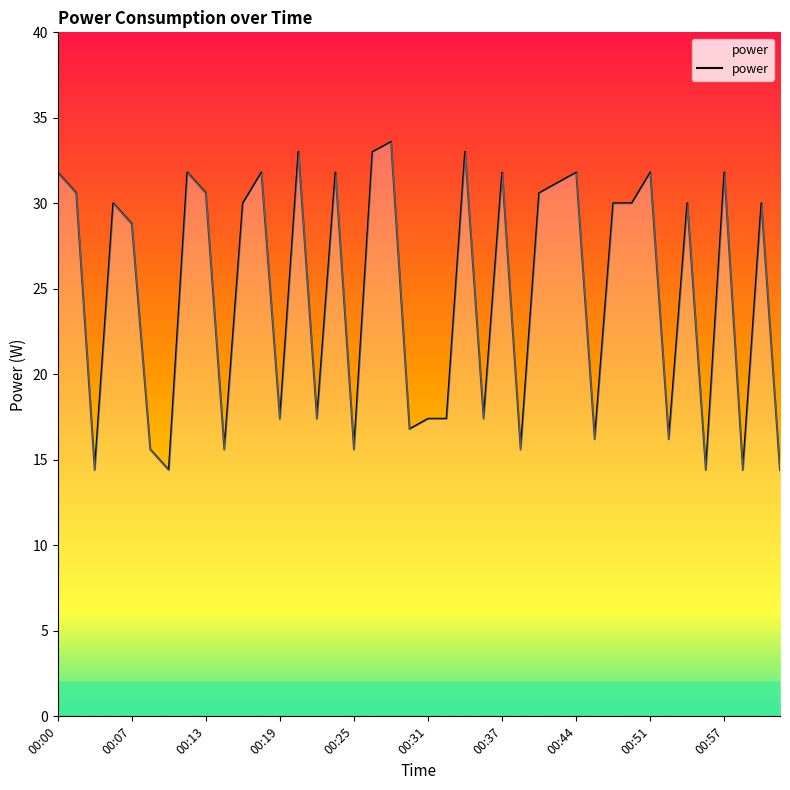

What is the difference between the maximum and minimum values?

19.2